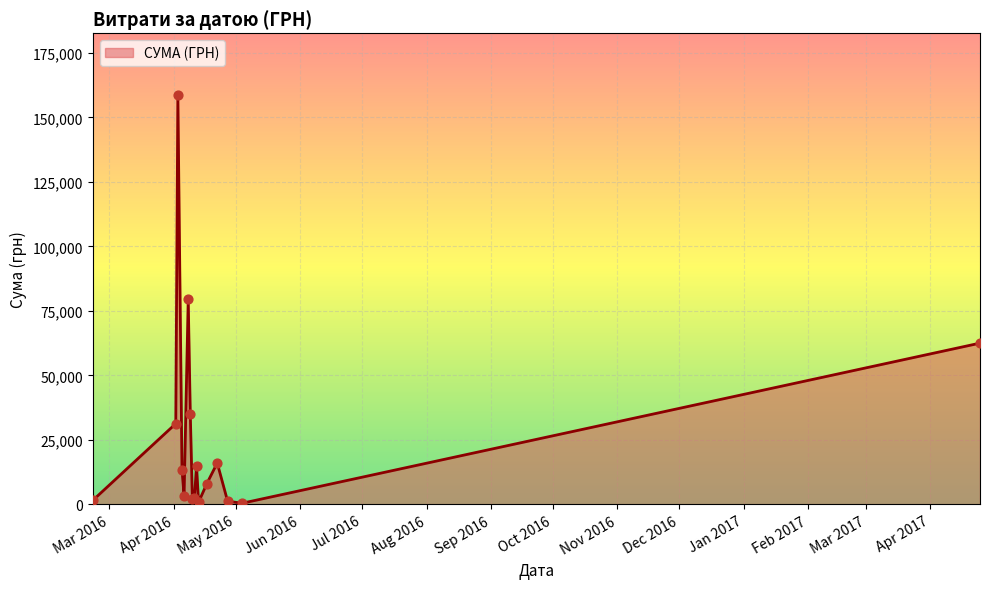

What is the greatest value displayed?

158758.0